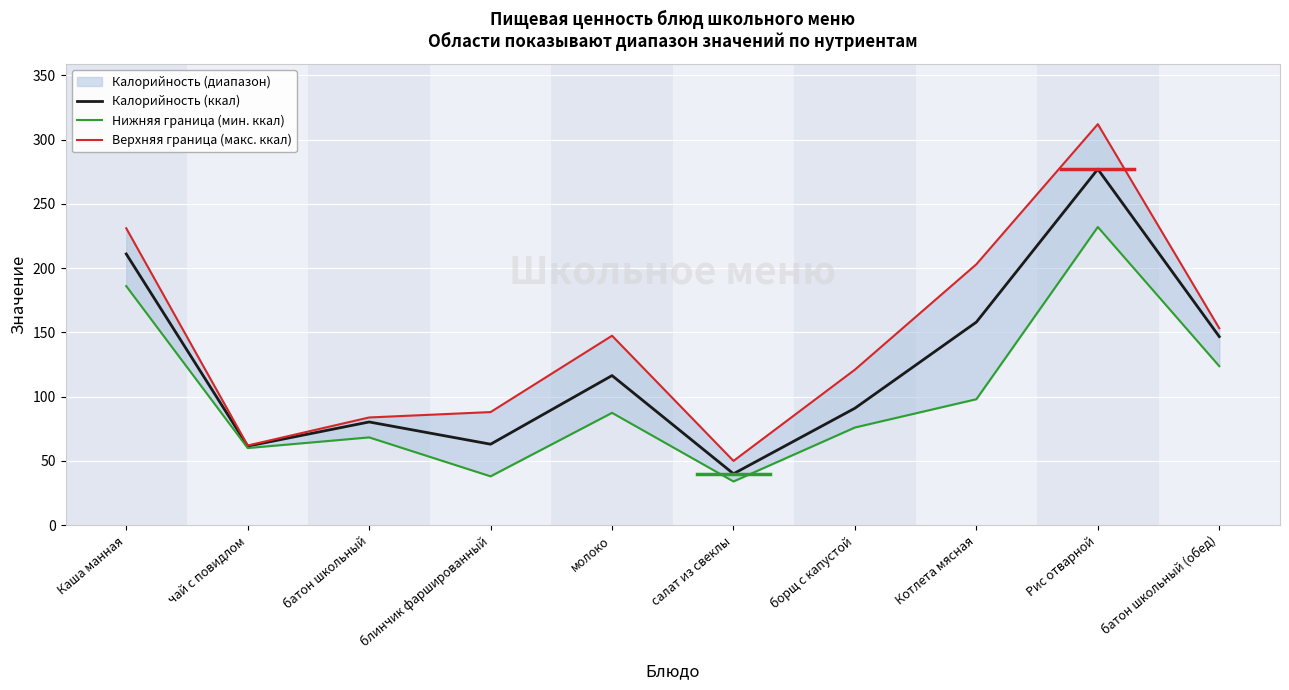

Is it true that Калорийность (ккал) equals 40.0 at салат из свеклы?

True